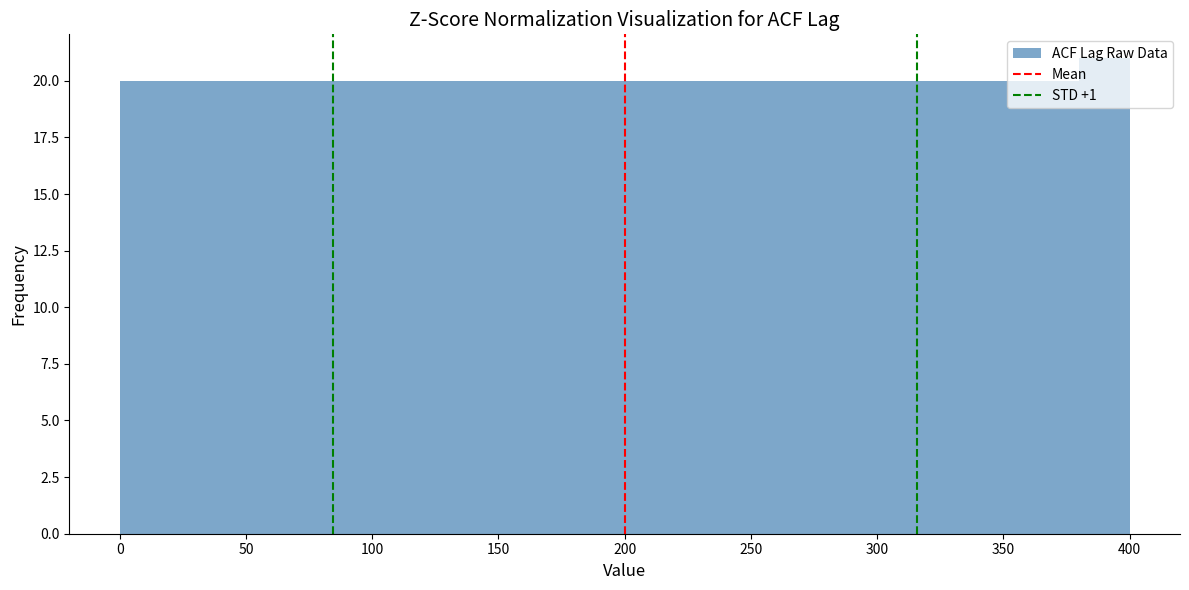

Over which range of the x-axis is the bar tallest?

380 to 400